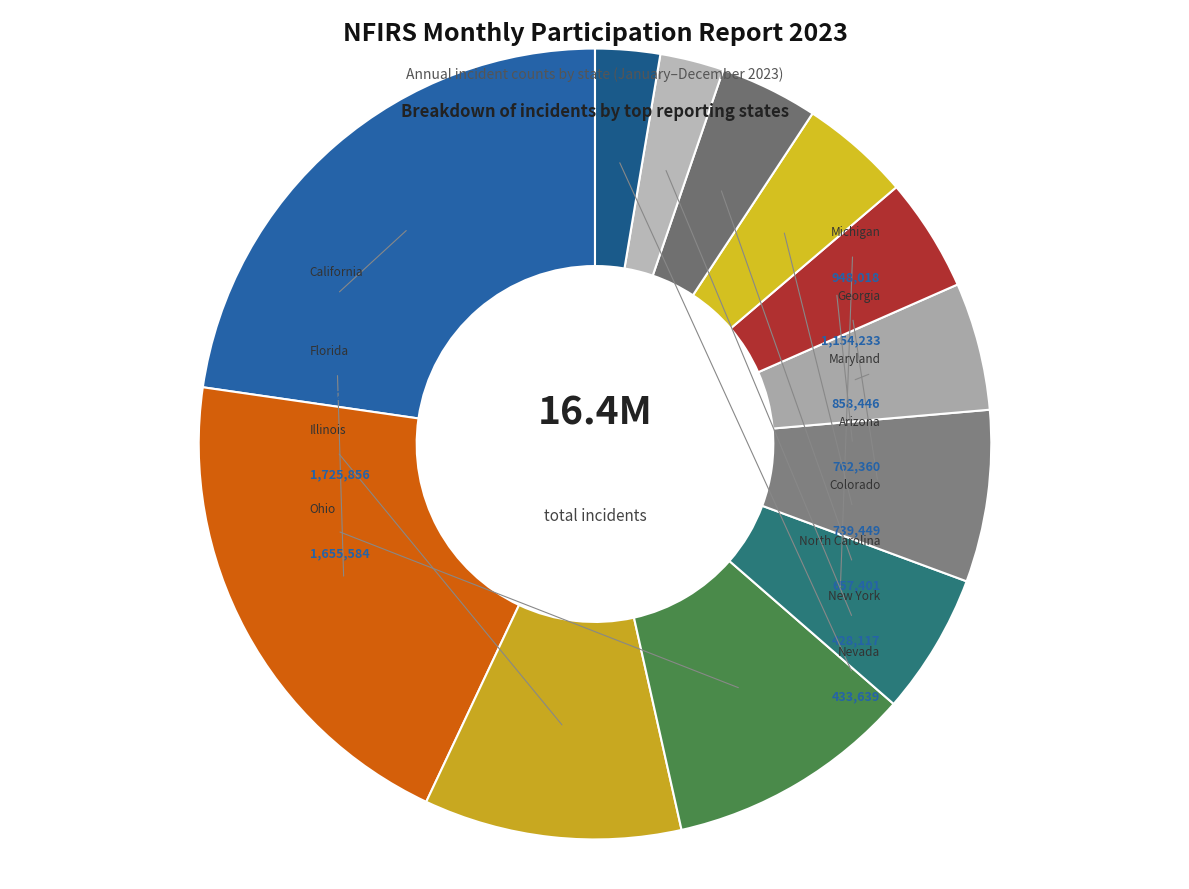

What percentage is the North Carolina slice, to the nearest percent?

4%